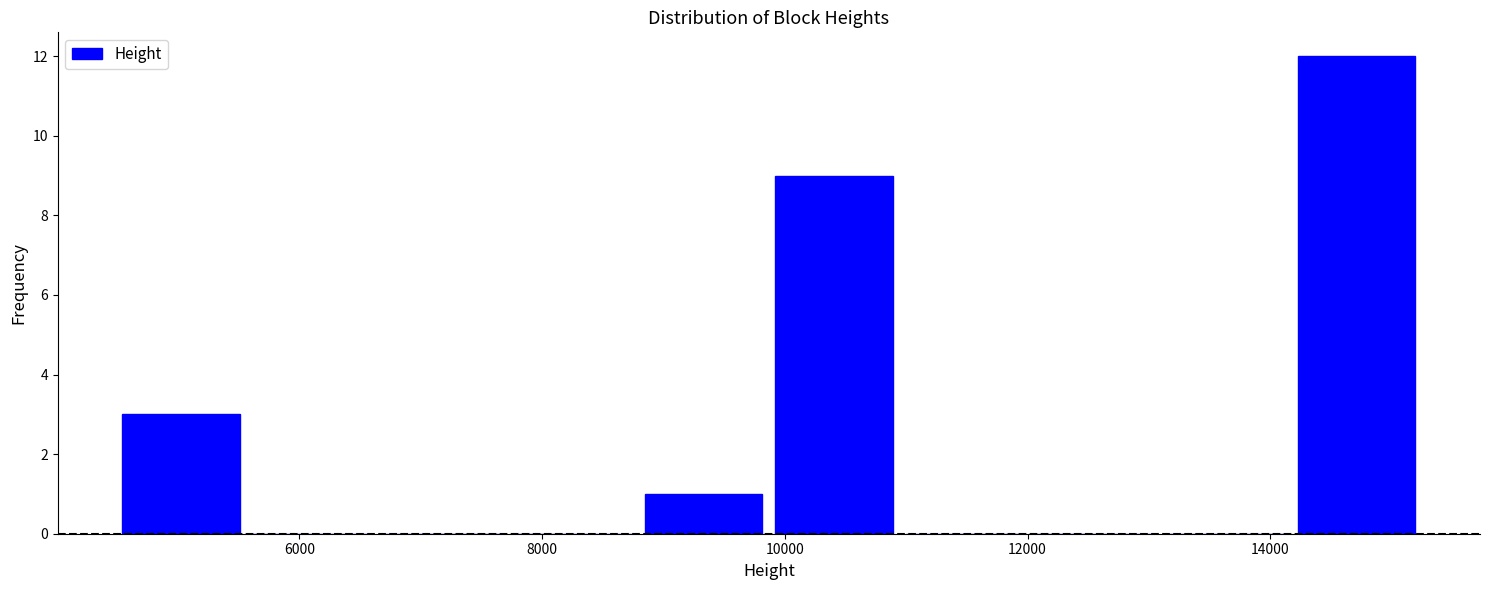

Reading left to right, transcribe this chart: for each bar, give the range it covers on the x-axis and its height. Neither the bar edges nor the heights are printed on the chart, so give them approximately, as read against the axes.

4400 to 5600: 3
5600 to 6600: 0
6600 to 7800: 0
7800 to 8800: 0
8800 to 9800: 1
9800 to 11000: 9
11000 to 12000: 0
12000 to 13000: 0
13000 to 14200: 0
14200 to 15200: 12